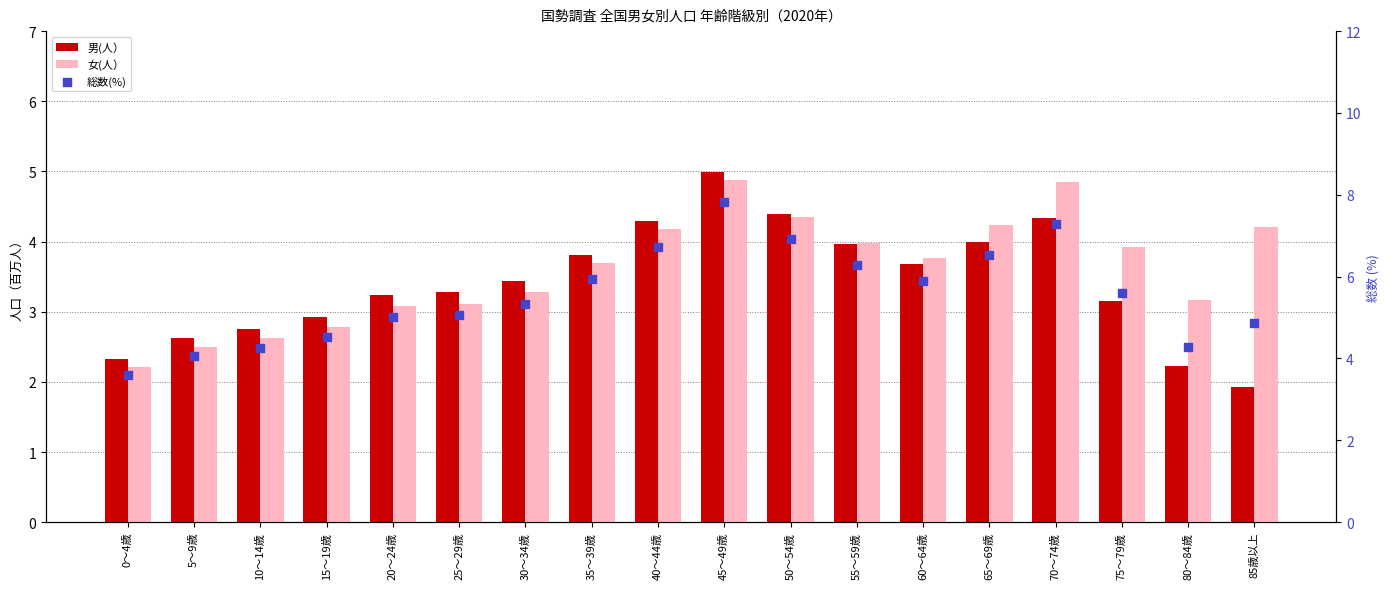

At how many categories does at least one series exceed 6?

6